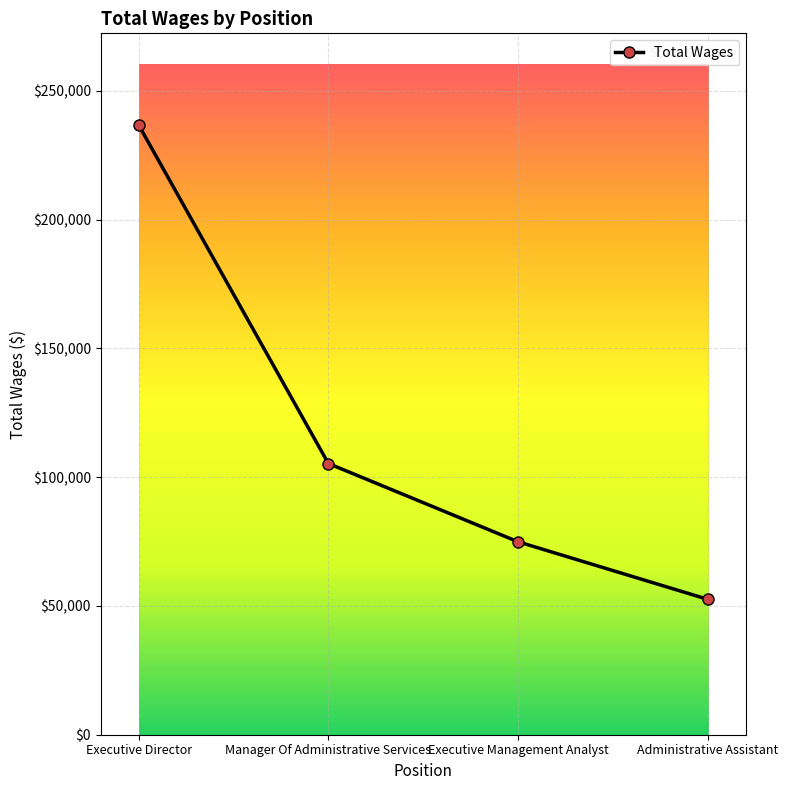

What is the change in value from Executive Management Analyst to Administrative Assistant?

-22354